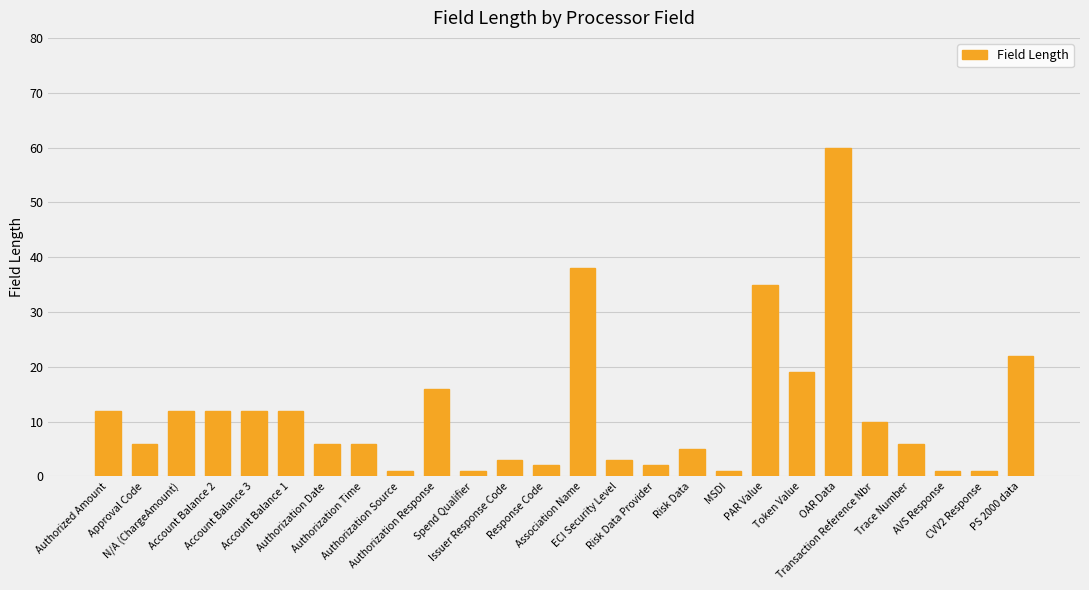

How many bars are there in total?

26